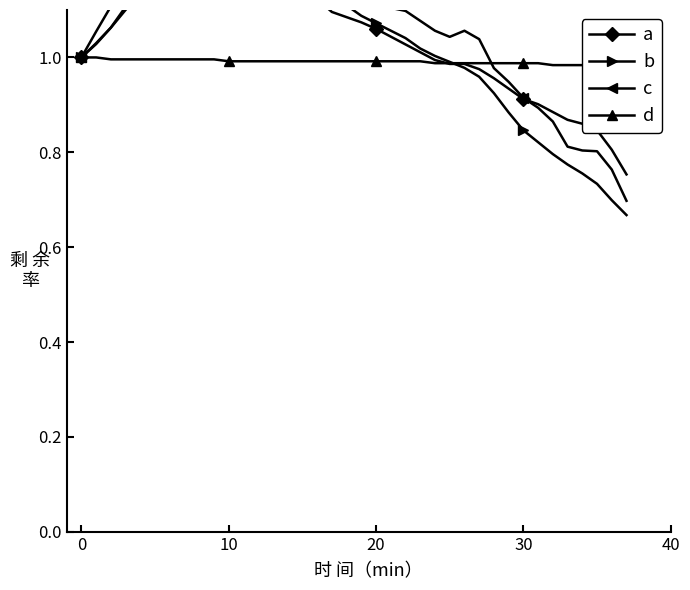

What is the lowest value of the c series?

0.7